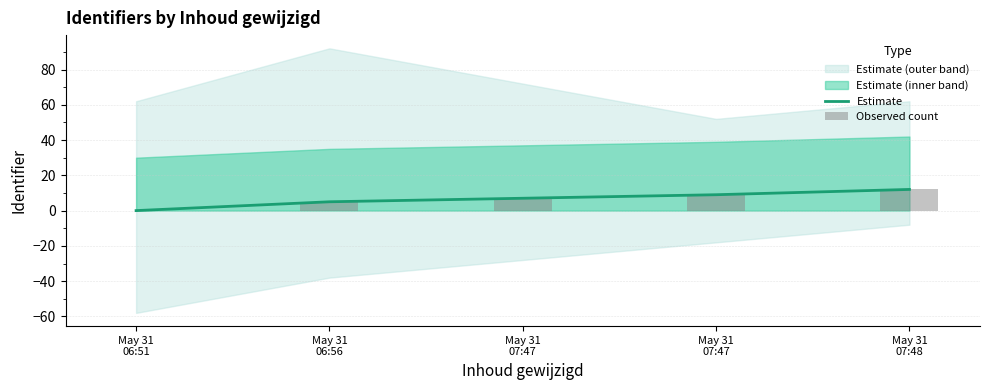

What is the maximum value for Estimate?

12